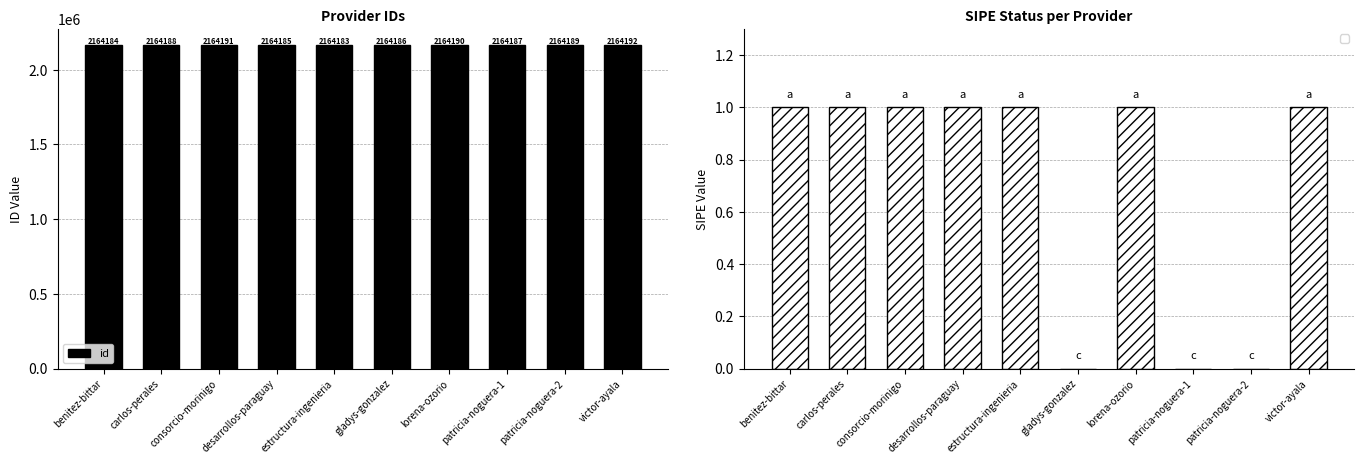

What is the label of the 6th bar from the left?

gladys-gonzalez